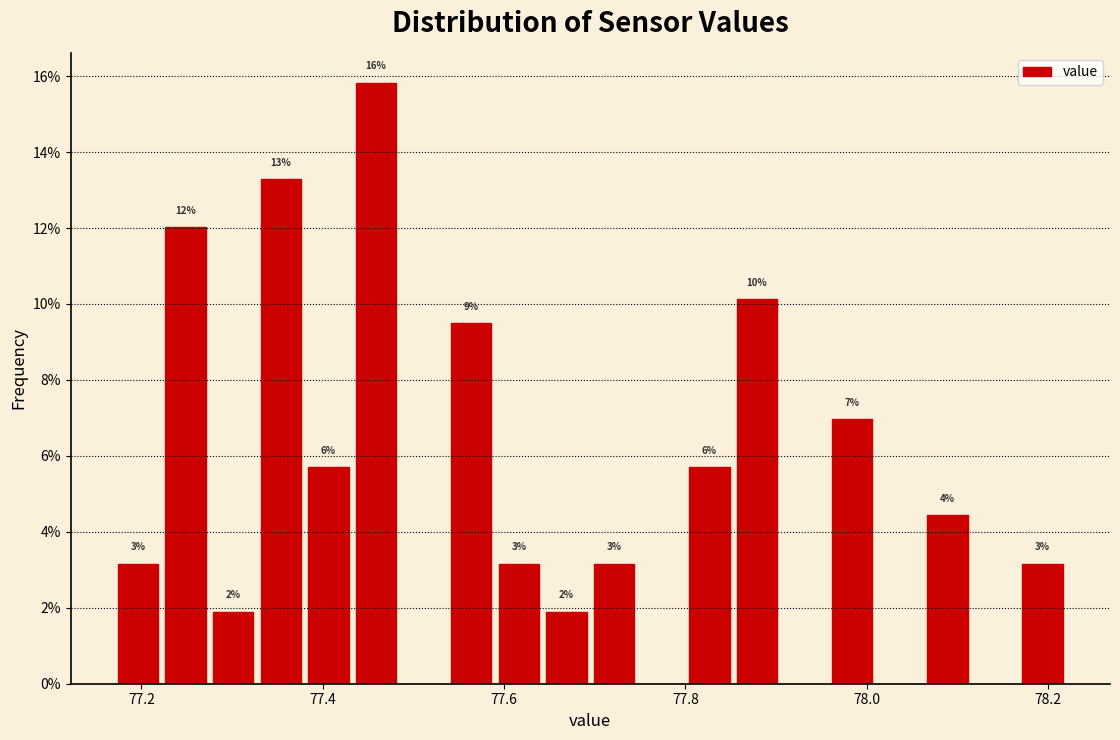

Around what value on the x-axis is the tallest bar? Give the approximate position of its centre, as read against the axis.

77.46